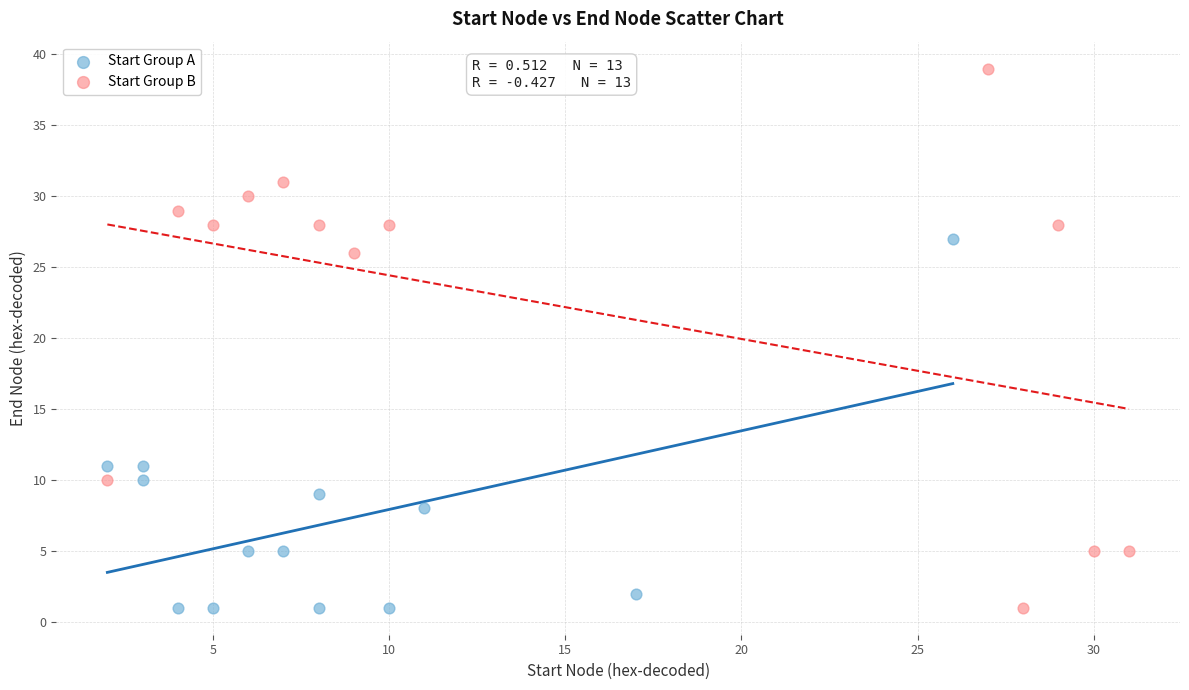

Which series reaches the maximum Y coordinate?

Start Group B